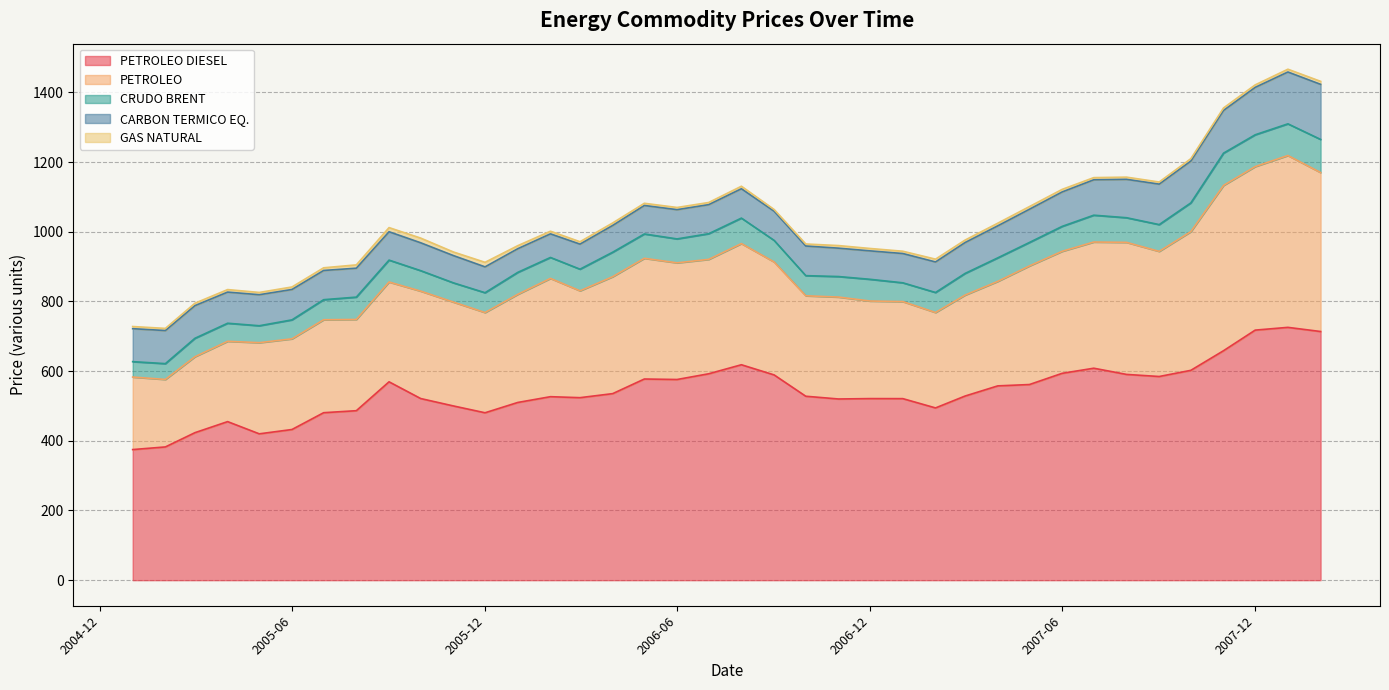

Which category has the highest value across all series?

2008-01